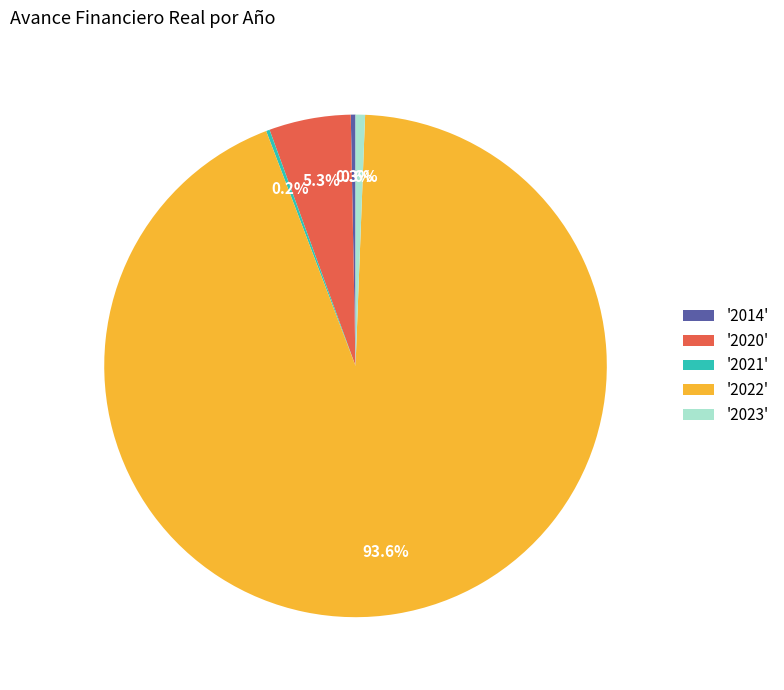

Combined, do '2022' and '2023' account for over 50%?

Yes